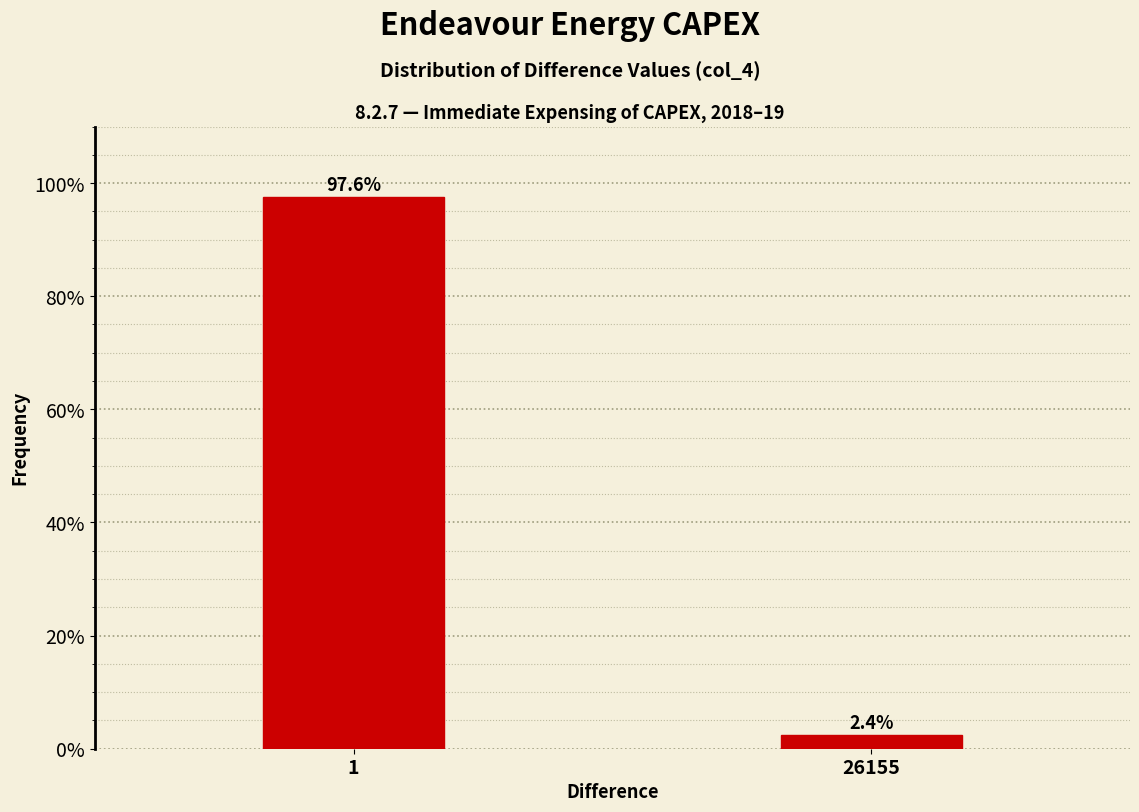

Reading right to left, transcribe all the data shown in this chart.

2.4	97.6